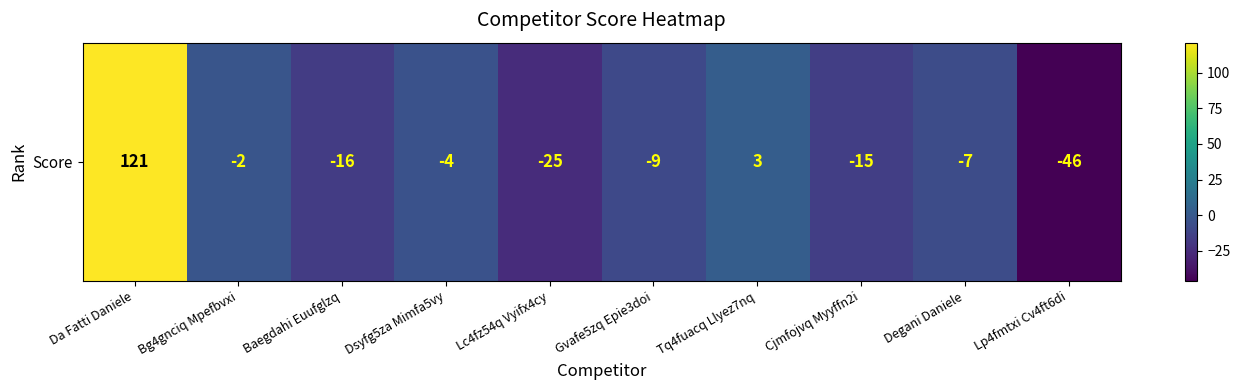

What value does the data have at Baegdahi Euufglzq, to the nearest 5?

-15